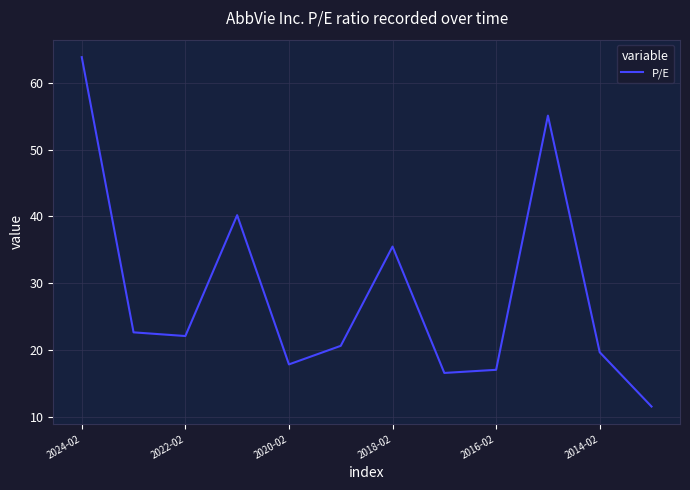

What is the smallest value displayed?

11.5